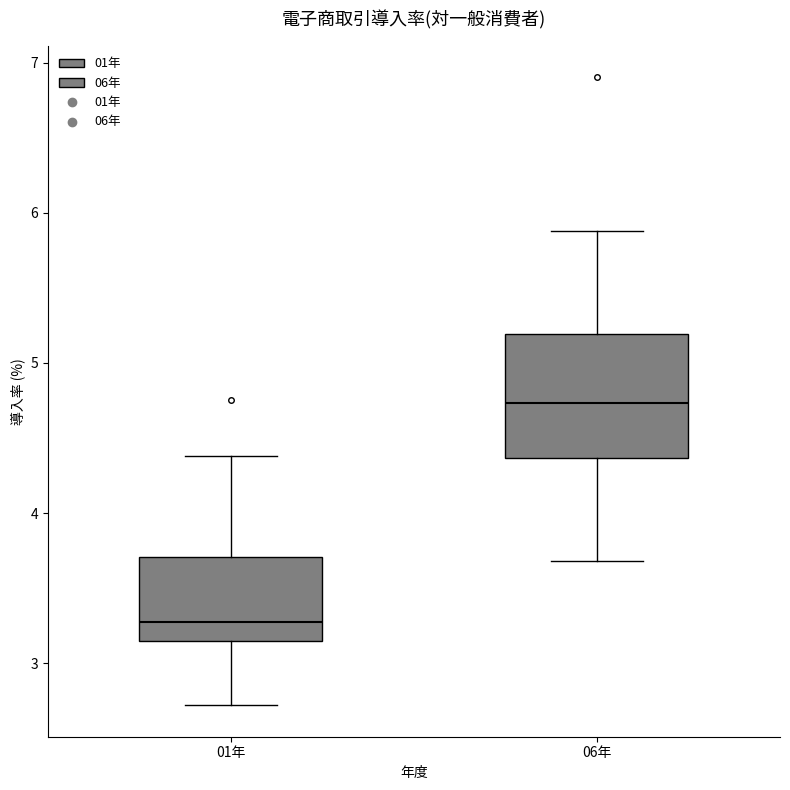

Reading left to right, read every box against the y-axis: the position of its median line, the range the box covers, and the ends of its whiskers. The values are not printed on the chart, so give them approximately, as read against the axis.

01年: median 3.3, box 3.1 to 3.7, whiskers 2.7 to 4.4
06年: median 4.7, box 4.4 to 5.2, whiskers 3.7 to 5.9